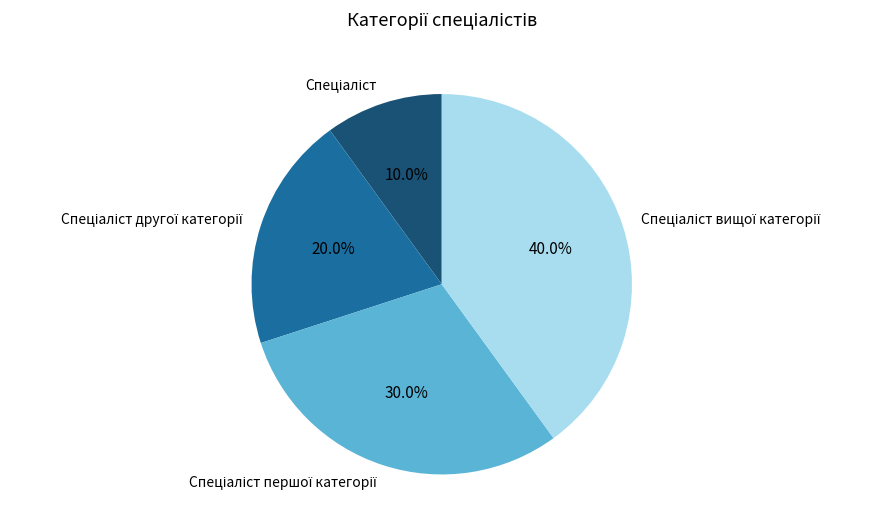

Count the number of slices in the pie.

4